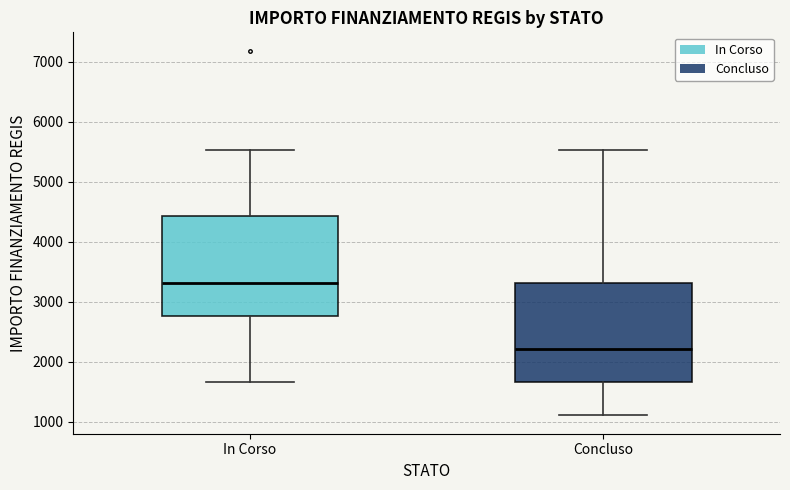

Reading left to right, transcribe this box plot: for each box, give where its median line is, the range the box spans, and where its two whiskers end, as read against the y-axis. The values are not printed on the chart, so give them approximately, as read against the axis.

In Corso: median 3300, box 2800 to 4400, whiskers 1700 to 5500
Concluso: median 2200, box 1700 to 3300, whiskers 1100 to 5500